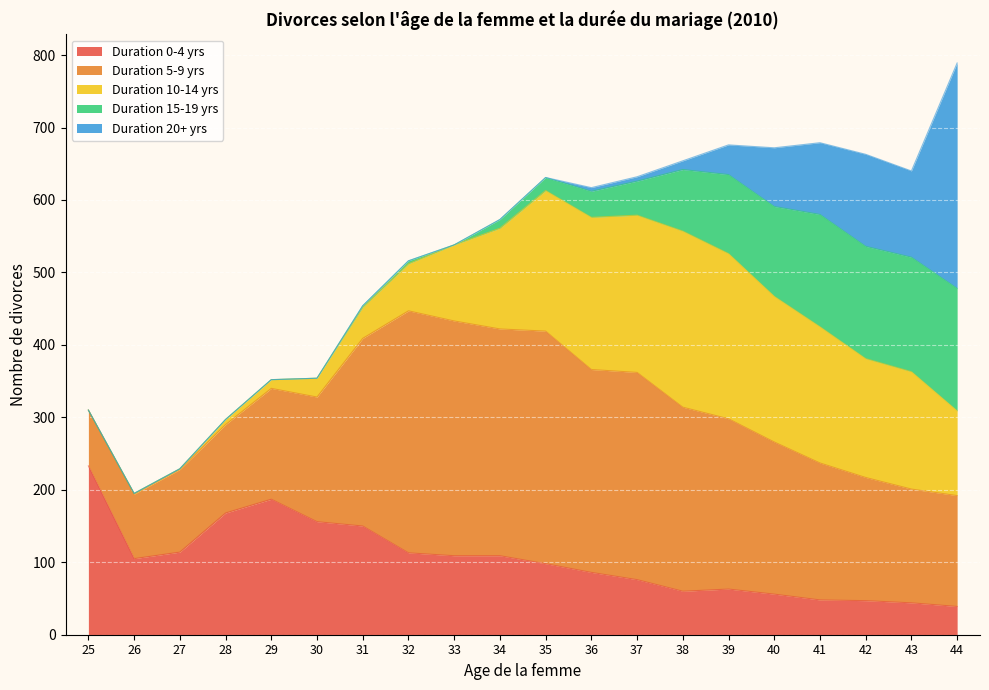

Does the chart display data point markers on the line(s)?

No